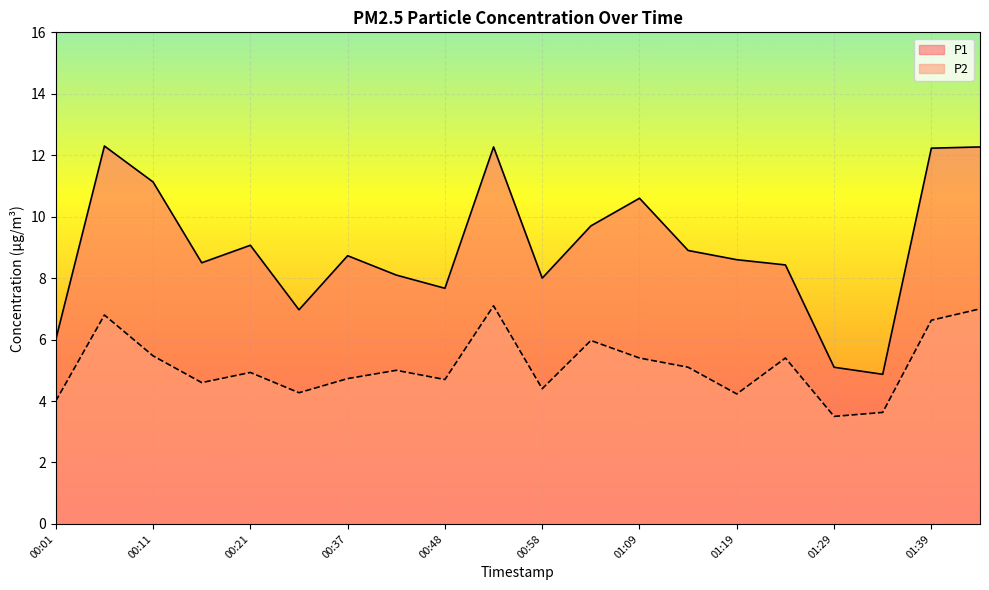

What are all the series names shown in the legend?

P1, P2